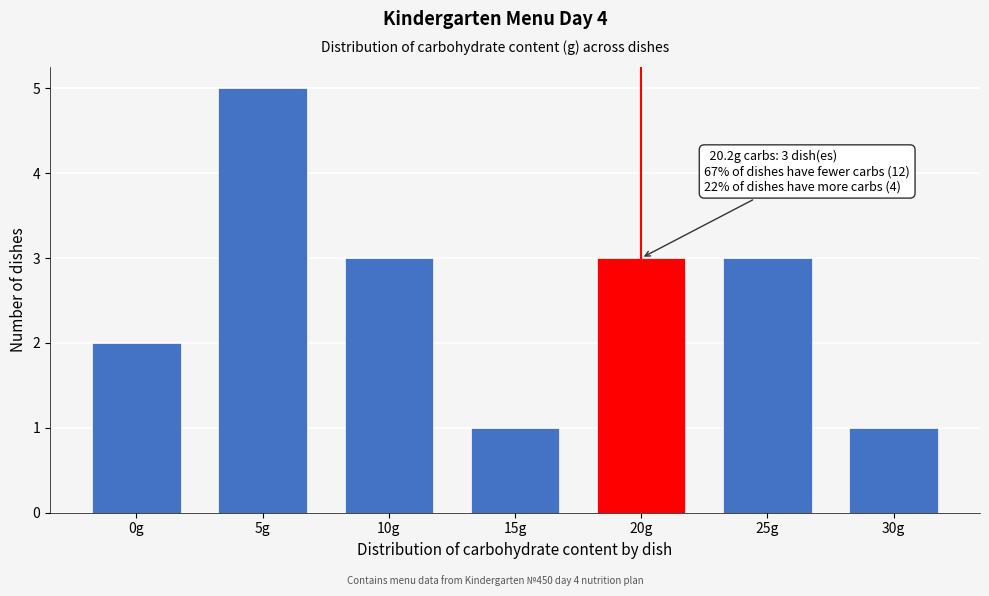

Reading left to right, what are all the values shown in this chart?

0g=2	5g=5	10g=3	15g=1	20g=3	25g=3	30g=1